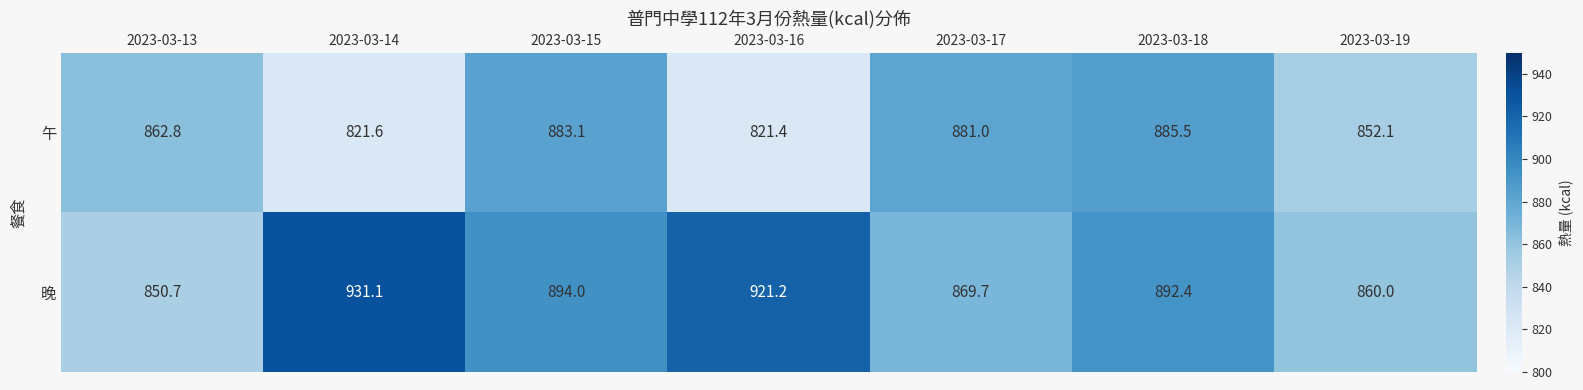

At which category is the sum across all series the highest?

2023-03-18